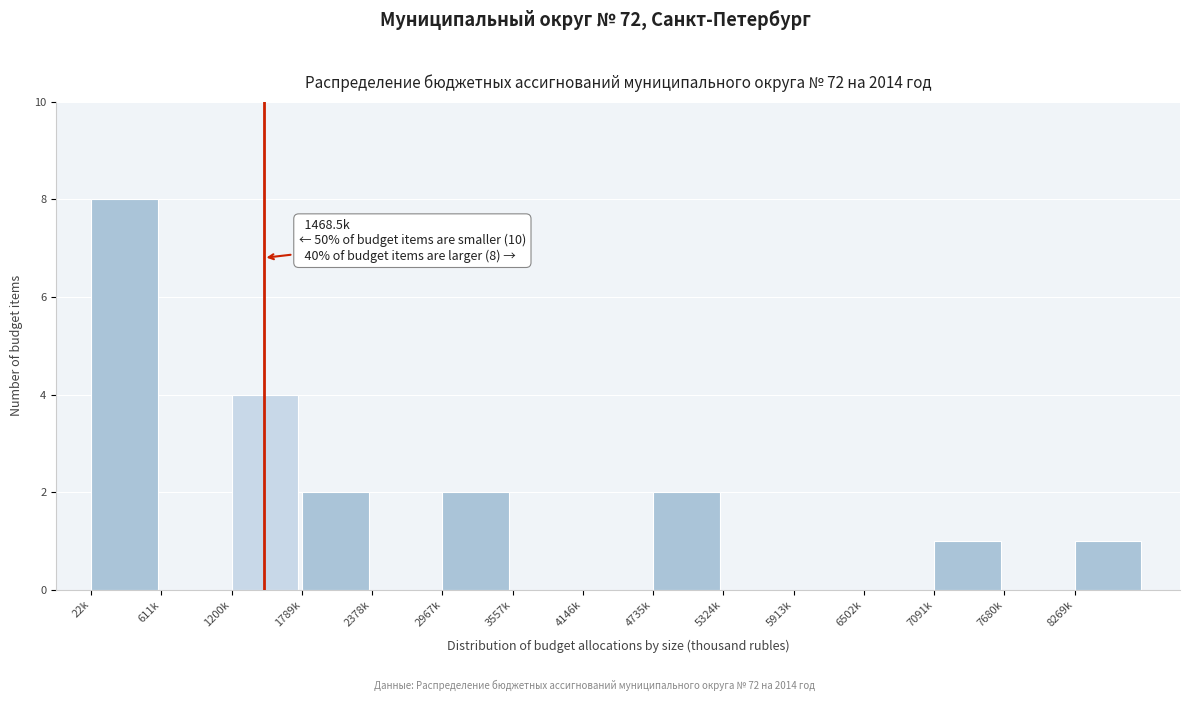

Reading left to right, extract all data points from this chart.

22k=8	611k=0	1200k=4	1789k=2	2378k=0	2967k=2	3557k=0	4146k=0	4735k=2	5324k=0	5913k=0	6502k=0	7091k=1	7680k=0	8269k=1